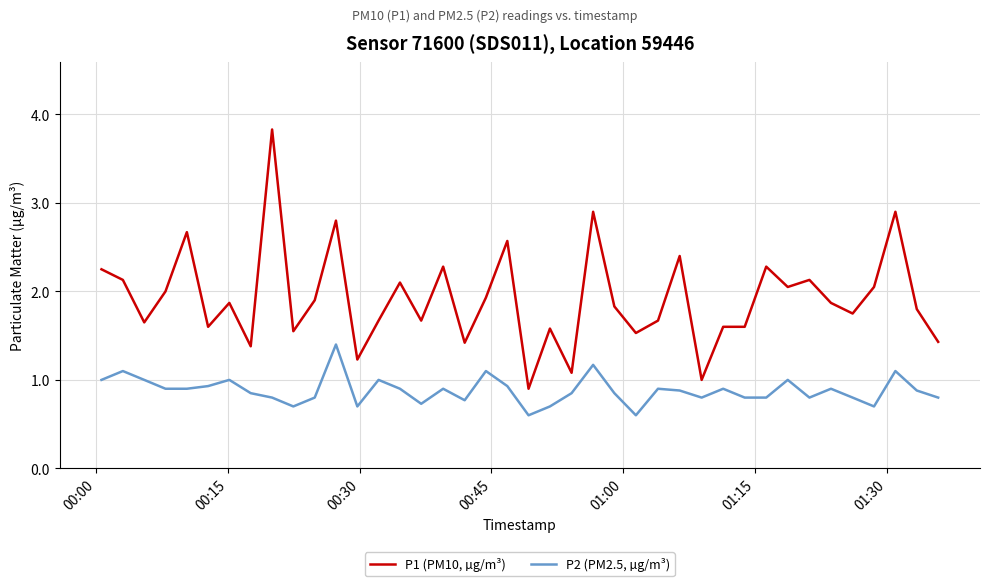

Rank the series by their maximum value, from highest to lowest.

P1 (PM10, µg/m³), P2 (PM2.5, µg/m³)